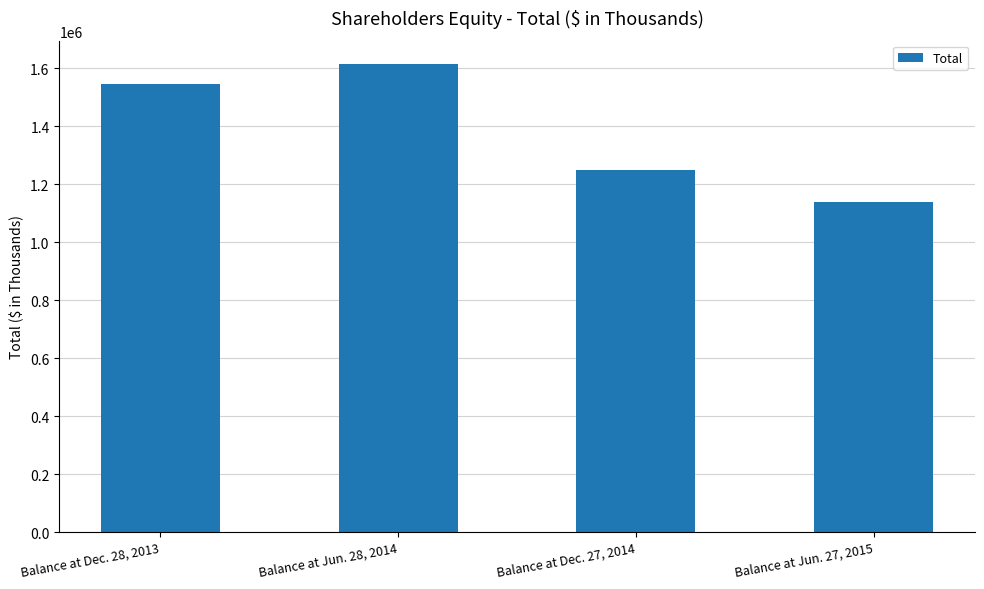

Rank the categories by value from highest to lowest.

Balance at Jun. 28, 2014, Balance at Dec. 28, 2013, Balance at Dec. 27, 2014, Balance at Jun. 27, 2015